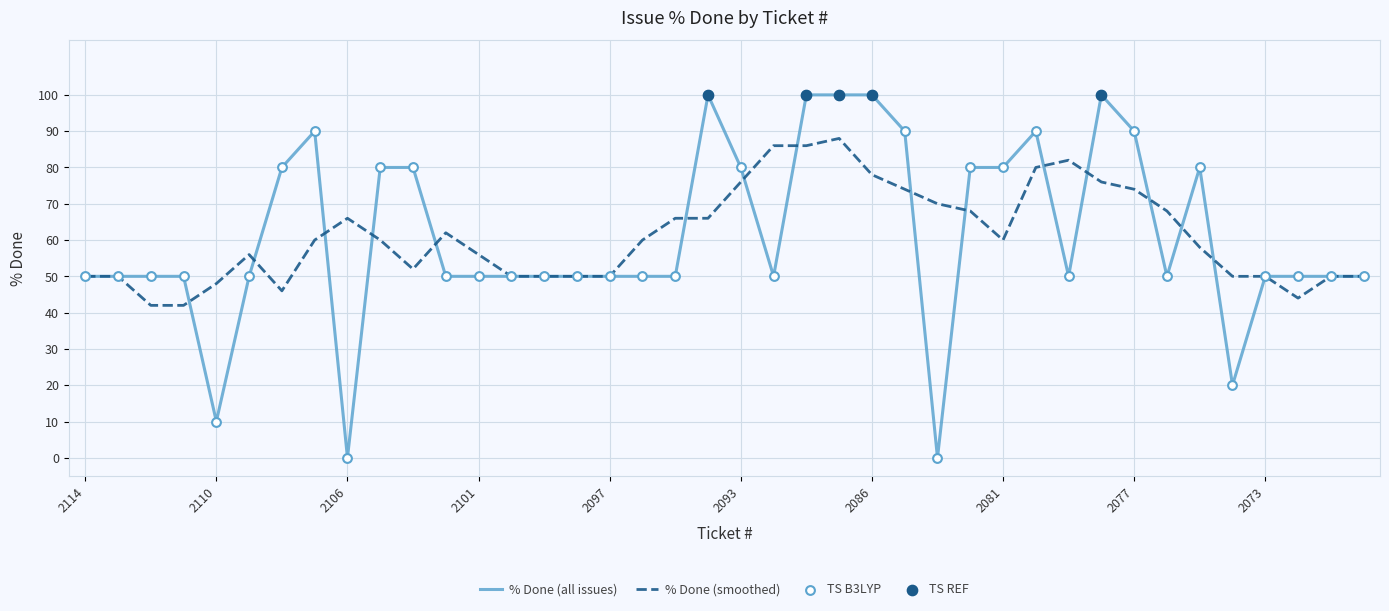

Which series has the widest spread of values?

% Done (all issues)